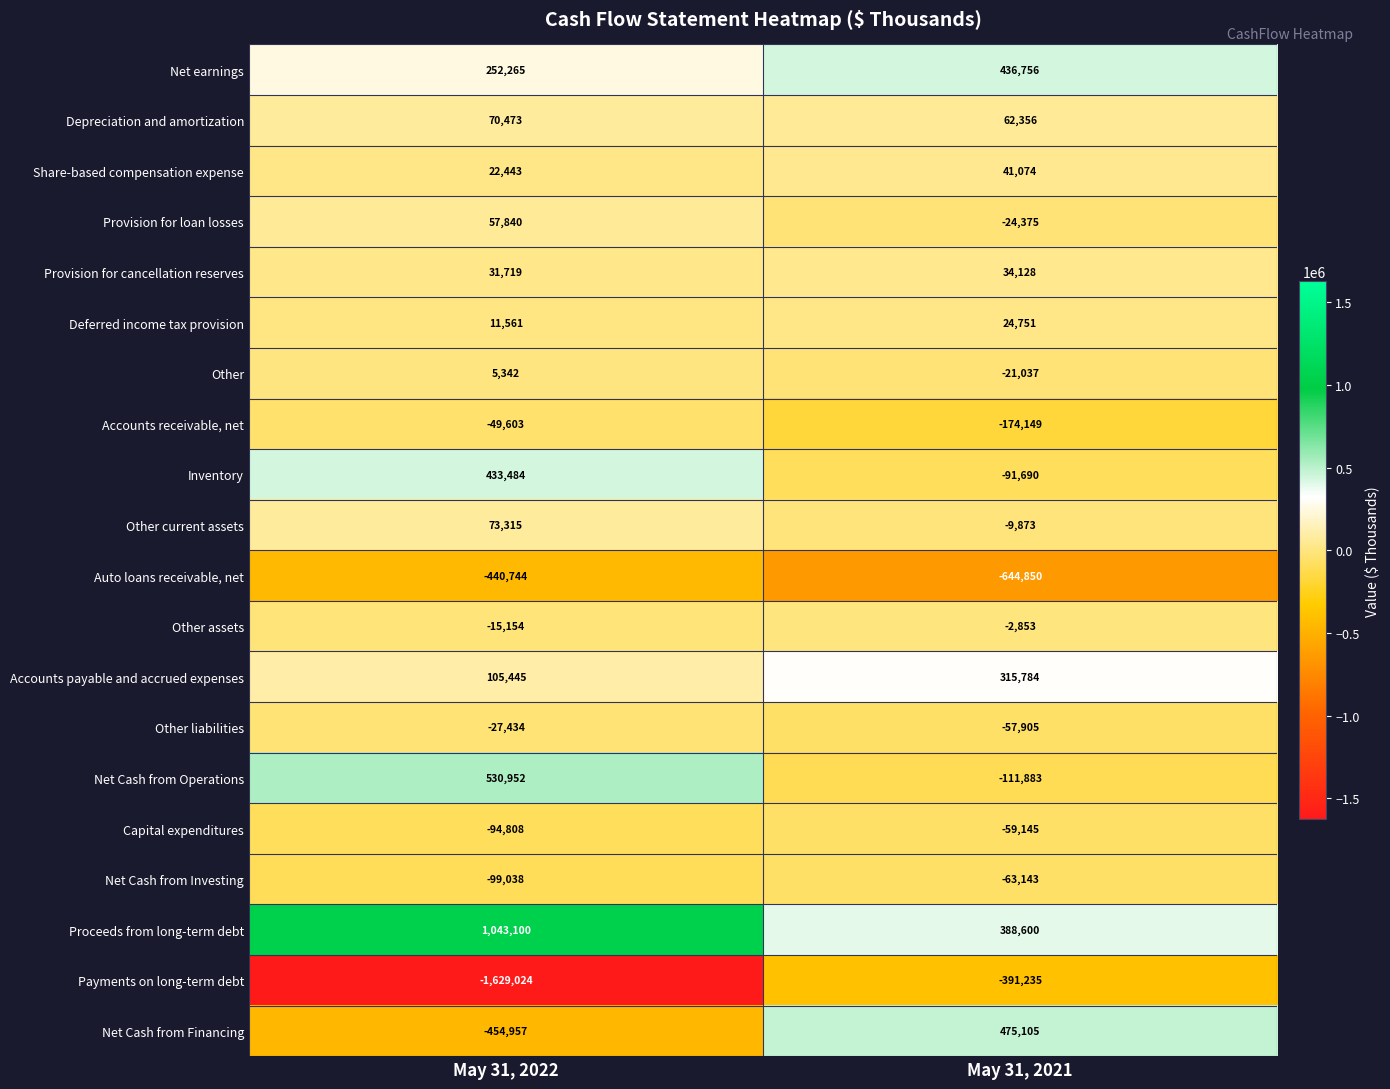

How many distinct data groups are displayed?

20